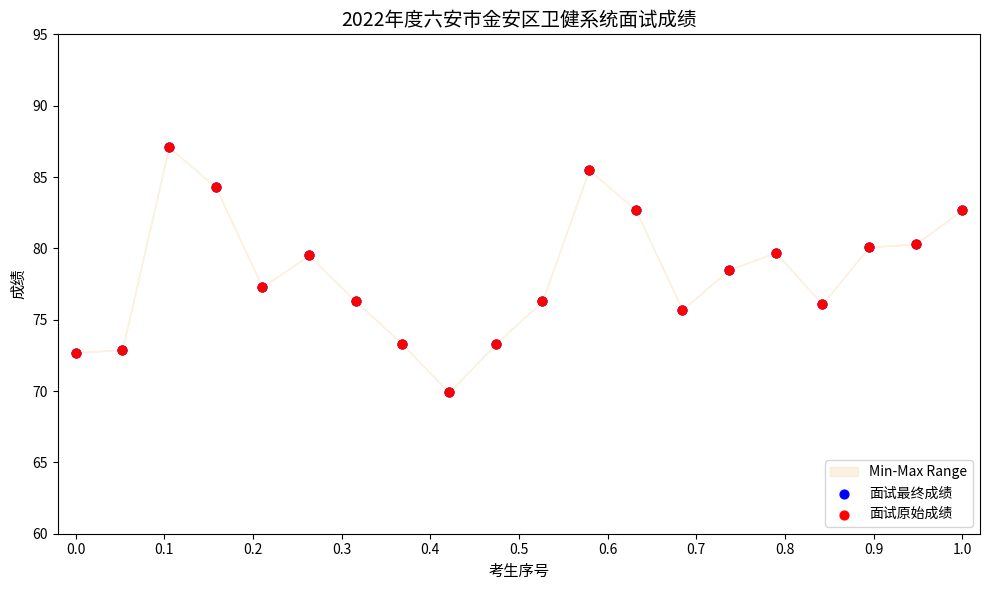

Which series has the largest Y range (max minus min)?

面试最终成绩